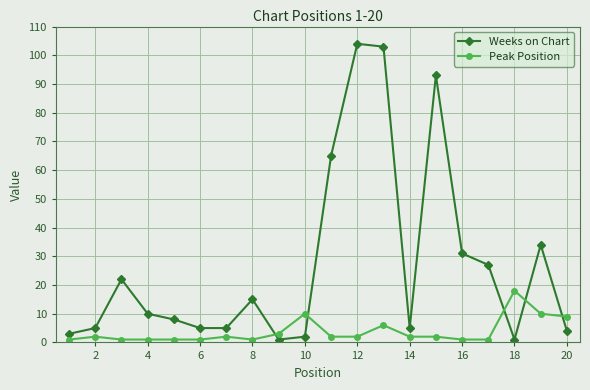

True or false: Weeks on Chart has more than 2 interior local peaks.

True